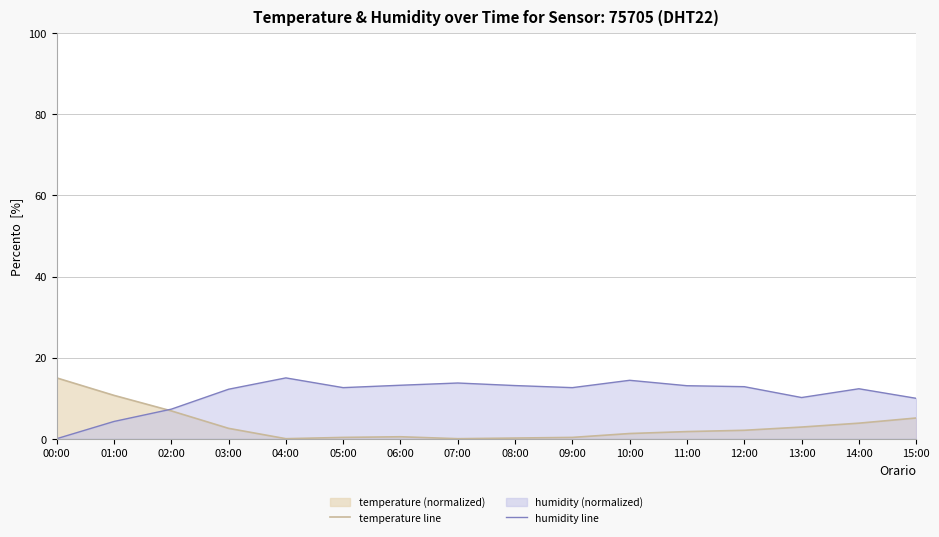

At which label does temperature line first exceed 2?

00:00